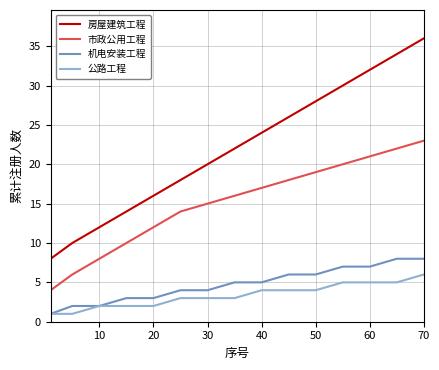

Which series has the widest spread of values?

房屋建筑工程